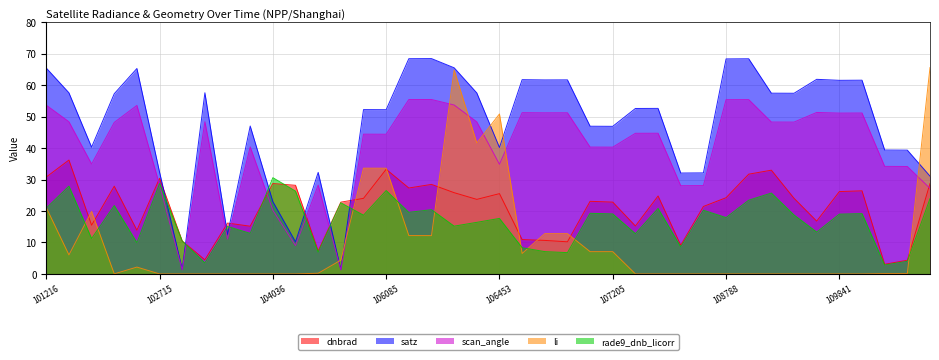

How many lines are shown in the chart?

5